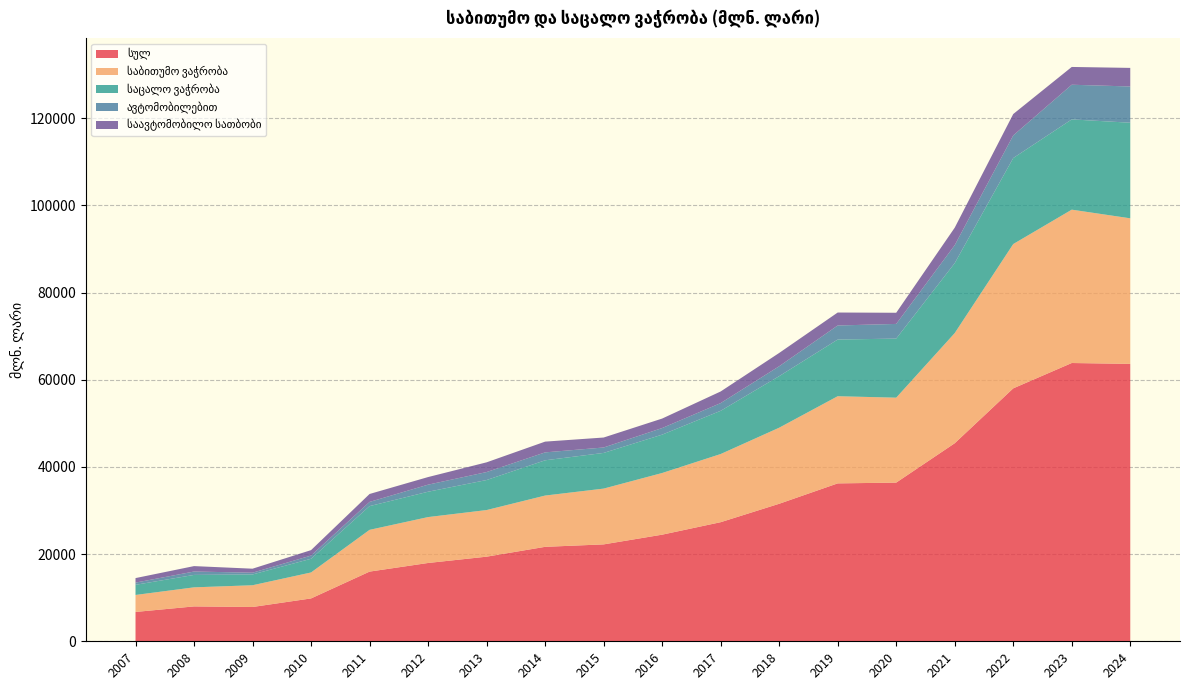

Reading left to right, what are all the values shown in this chart?

სულ: 6728.9	8000.0	7866.8	9830.4	15983.9	17962.1	19408.3	21665.2	22225.8	24455.1	27317.8	31542.7	36218.3	36397.6	45426.1	58015.7	63829.2	63629.0
საბითუმო ვაჭრობა: 3898.8	4372.6	4987.3	5957.6	9579.3	10528.6	10692.5	11760.7	12797.2	14145.1	15634.5	17447.7	19993.9	19481.3	25266.9	33100.0	35174.1	33389.0
საცალო ვაჭრობა: 2325.9	2849.1	2473.8	3140.4	5442.5	5812.9	6886.1	8087.2	8181.6	8797.2	9911.7	11820.2	12996.4	13550.4	16041.0	19725.3	20703.3	21927.0
ავტომობილებით: 504.2	778.2	405.6	732.4	962.1	1620.6	1829.6	1817.4	1247.1	1512.8	1771.6	2274.8	3228.0	3365.9	4118.2	5190.4	7951.8	8313.0
საავტომობილო სათბობი: 1037.8	1245.2	918.1	1249.1	1820.6	1744.3	2230.9	2466.4	2285.1	2175.6	2664.9	3048.9	2973.0	2560.9	4016.1	4905.2	4079.3	4261.6